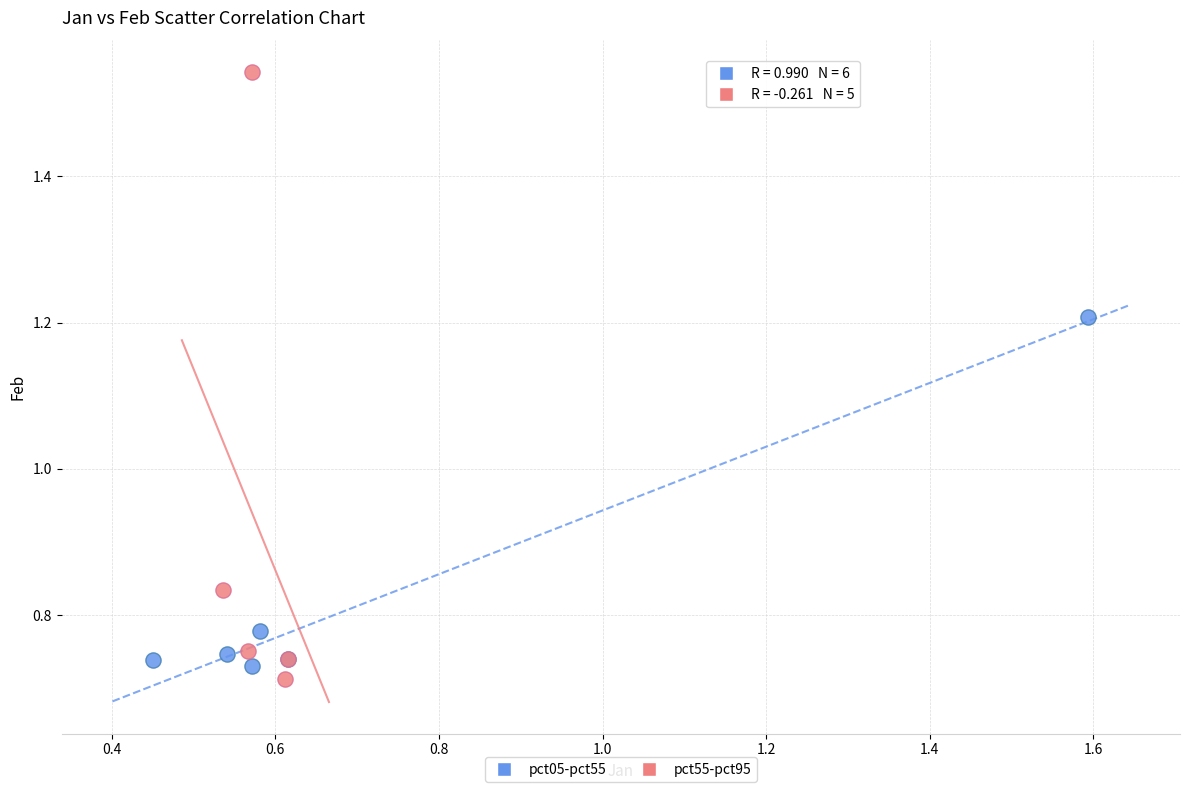

Which series has the widest spread of Y values?

pct55-pct95